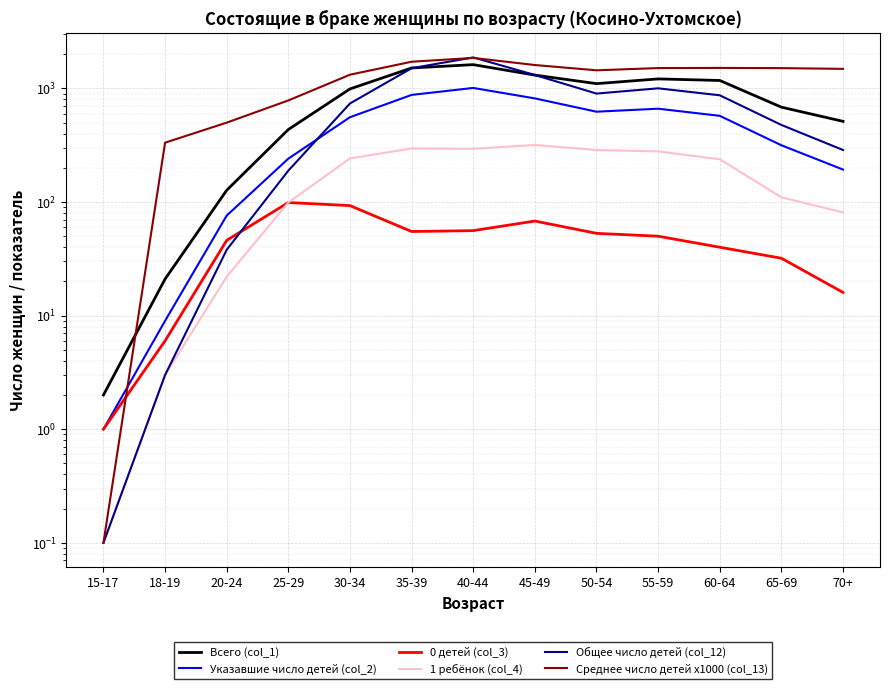

Which series changed the most between 50-54 and 60-64?

Всего (col_1)